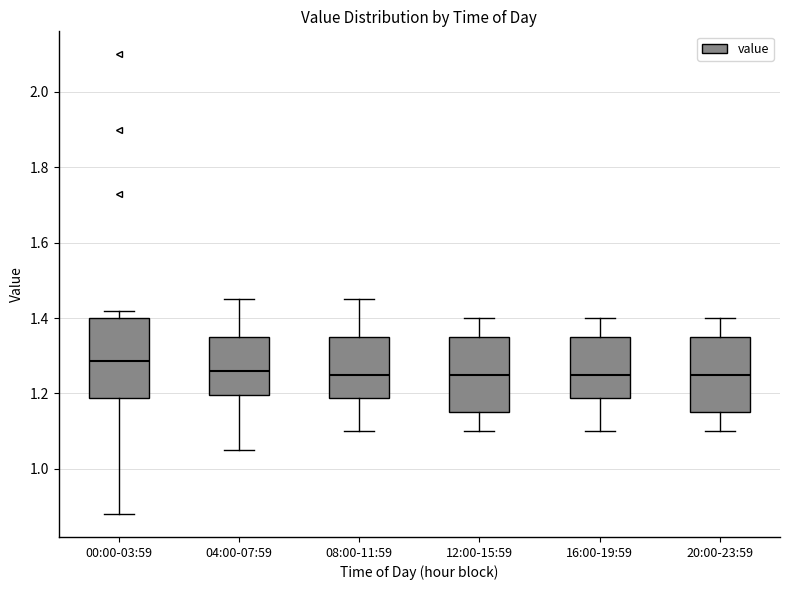

Reading left to right, read every box against the y-axis: the position of its median line, the range the box covers, and the ends of its whiskers. The values are not printed on the chart, so give them approximately, as read against the axis.

00:00-03:59: median 1.28, box 1.18 to 1.40, whiskers 0.88 to 1.42
04:00-07:59: median 1.26, box 1.20 to 1.36, whiskers 1.06 to 1.46
08:00-11:59: median 1.26, box 1.18 to 1.36, whiskers 1.10 to 1.46
12:00-15:59: median 1.26, box 1.16 to 1.36, whiskers 1.10 to 1.40
16:00-19:59: median 1.26, box 1.18 to 1.36, whiskers 1.10 to 1.40
20:00-23:59: median 1.26, box 1.16 to 1.36, whiskers 1.10 to 1.40